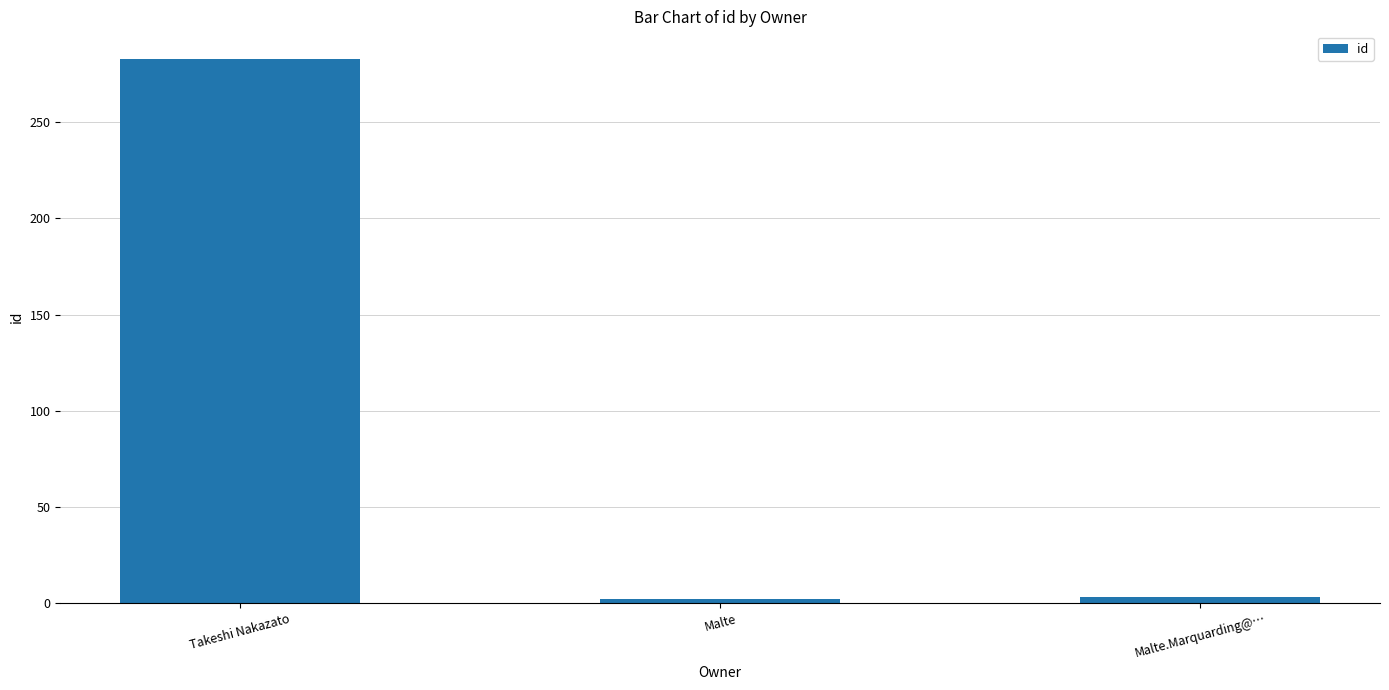

Count the number of categories in the chart.

3